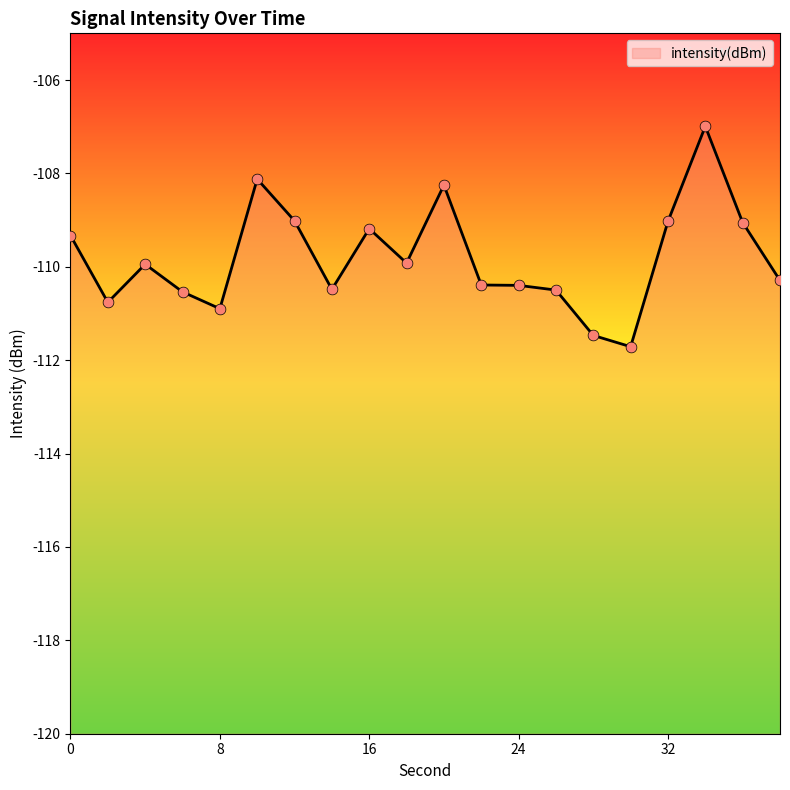

Between 36 and 18, which is larger?

36